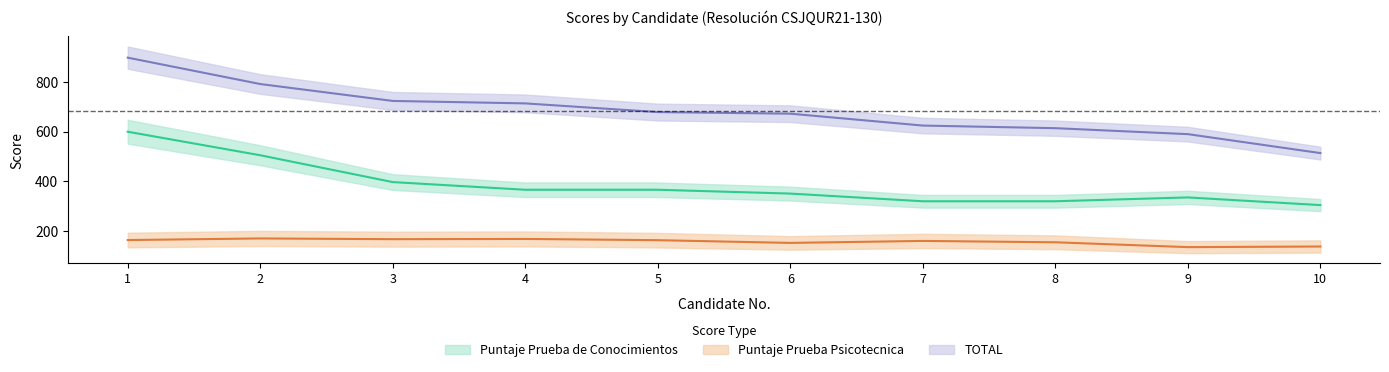

Between 5 and 10, which is larger?

5